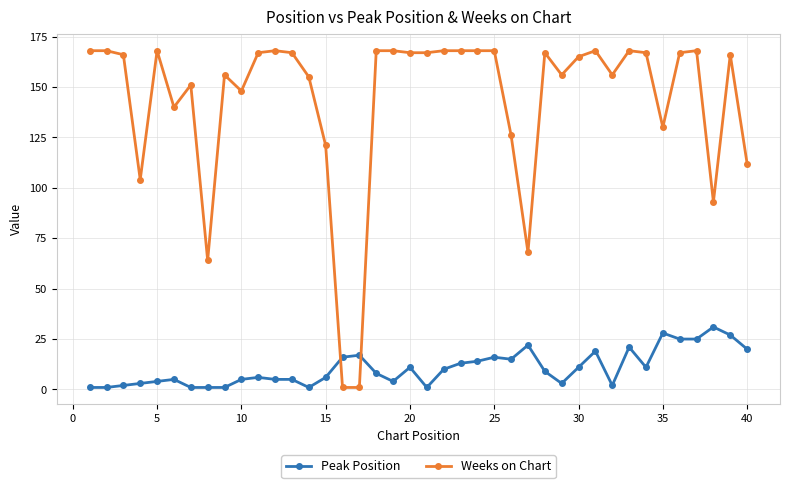

True or false: Weeks on Chart and Peak Position intersect in this chart.

True